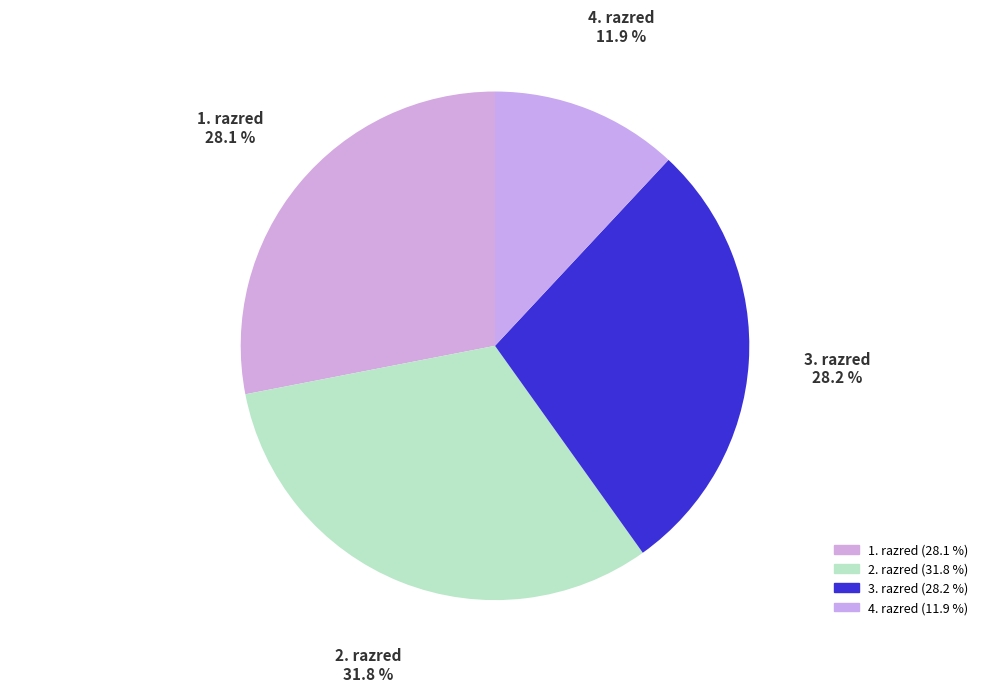

Approximately how many times larger is the value at 1. razred compared to 2. razred?

0.9